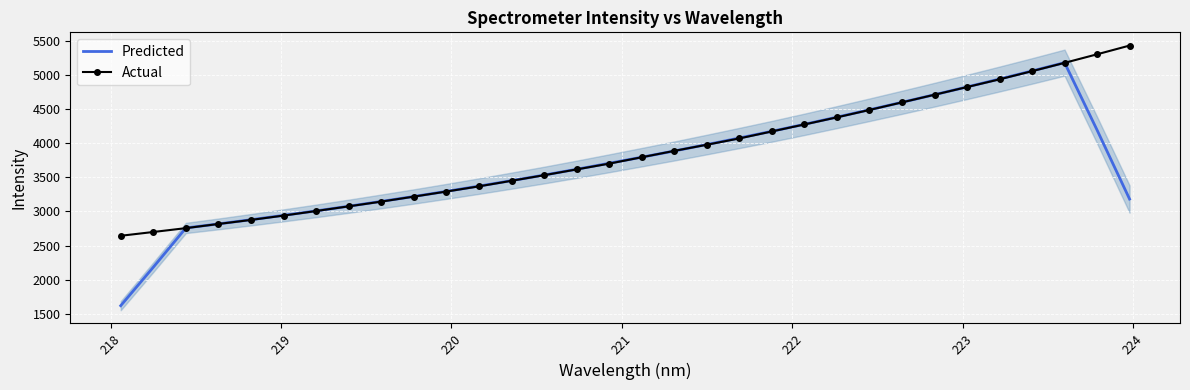

What are all the series names shown in the legend?

Predicted, Actual